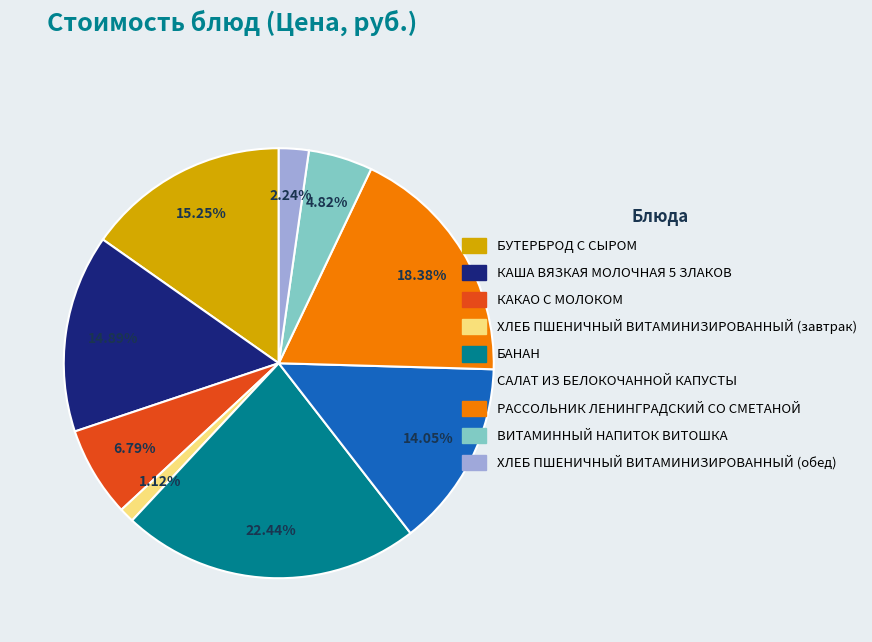

How many segments does this pie chart have?

9